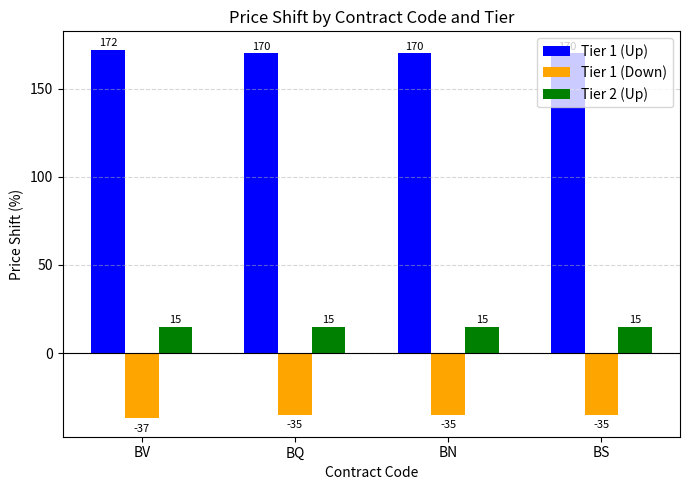

What is the sum of the Tier 1 (Up) values at BN and BV?

342